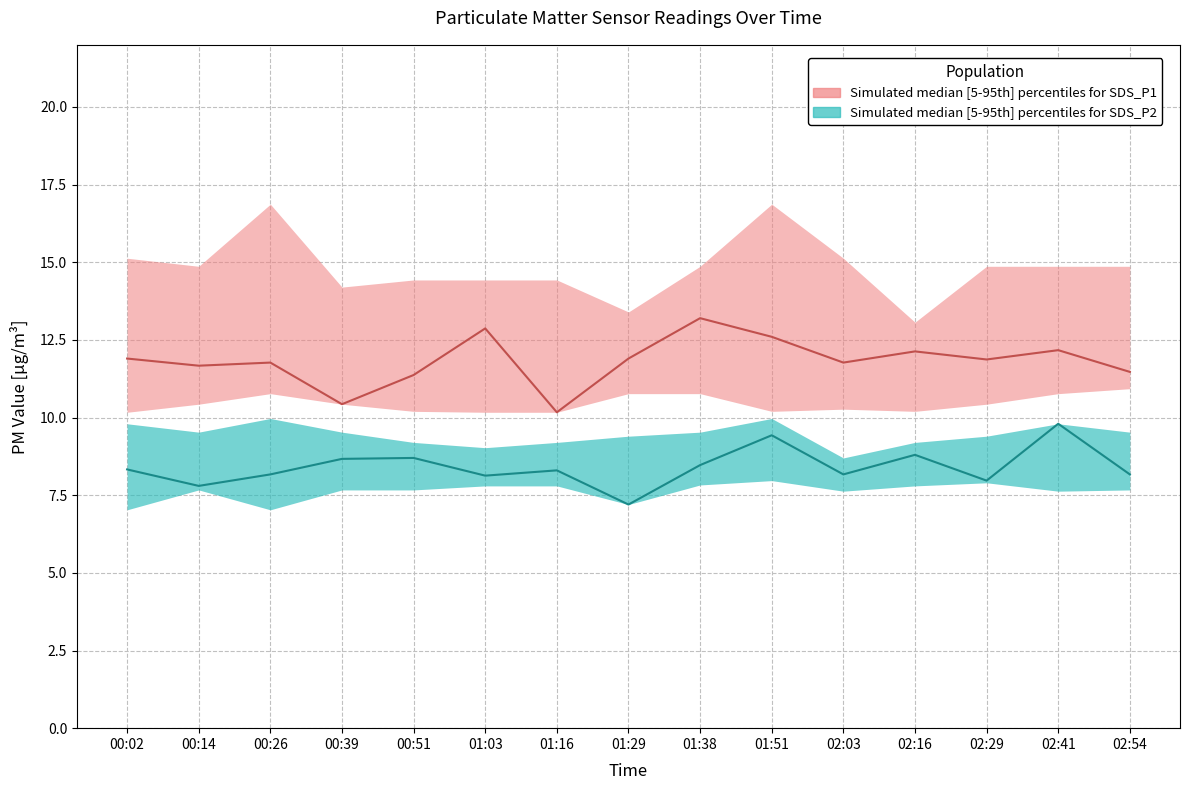

What is the total value across all series at 00:26?

64.6